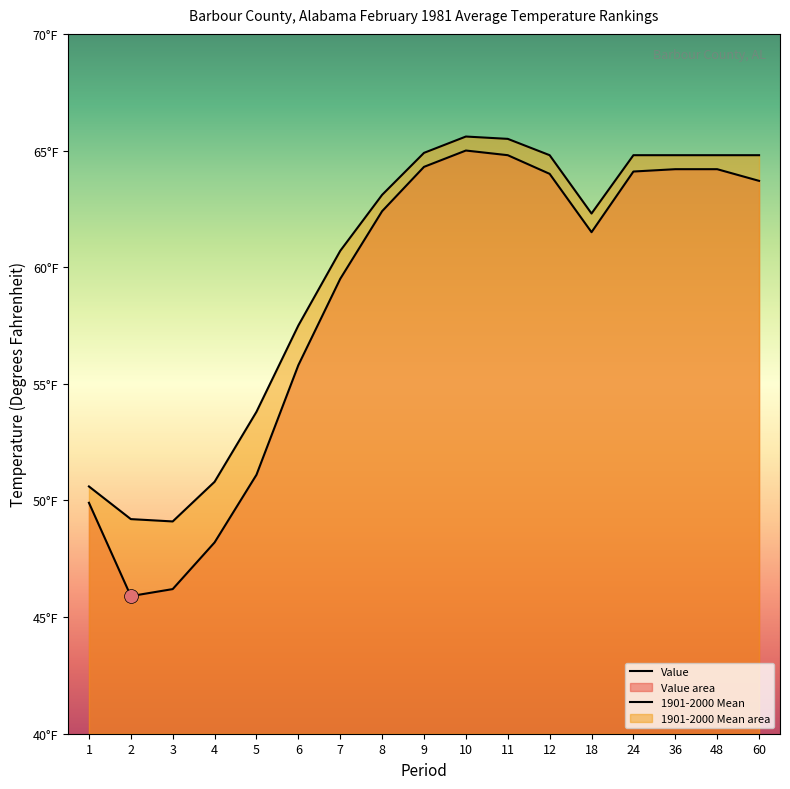

What is the difference between the highest and lowest values at 9?

0.6